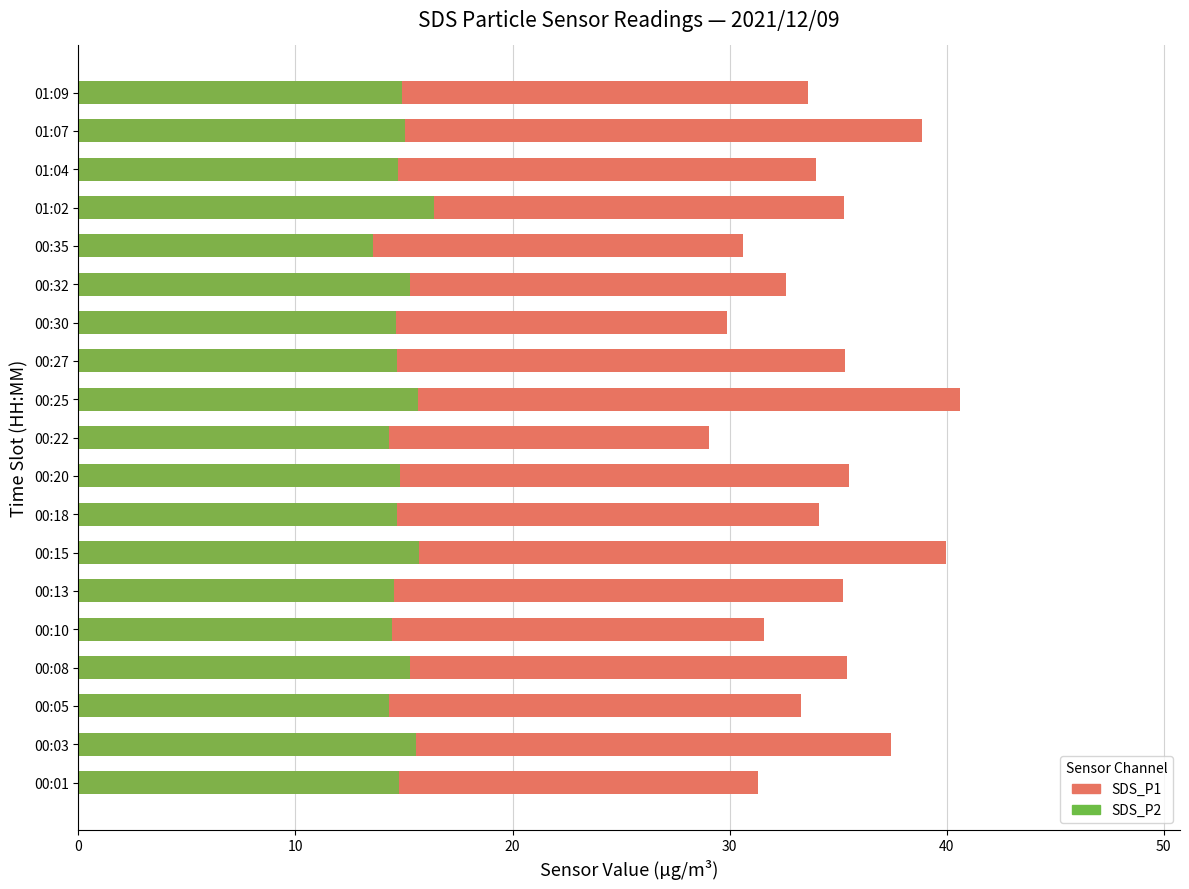

What is the value of the SDS_P2 bar at the 19th from the left?

14.9